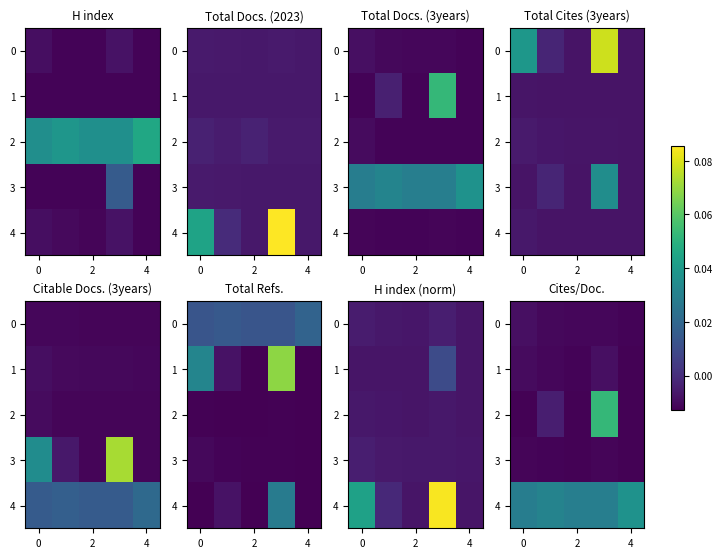

What is the sum of all 3 values?

-0.1